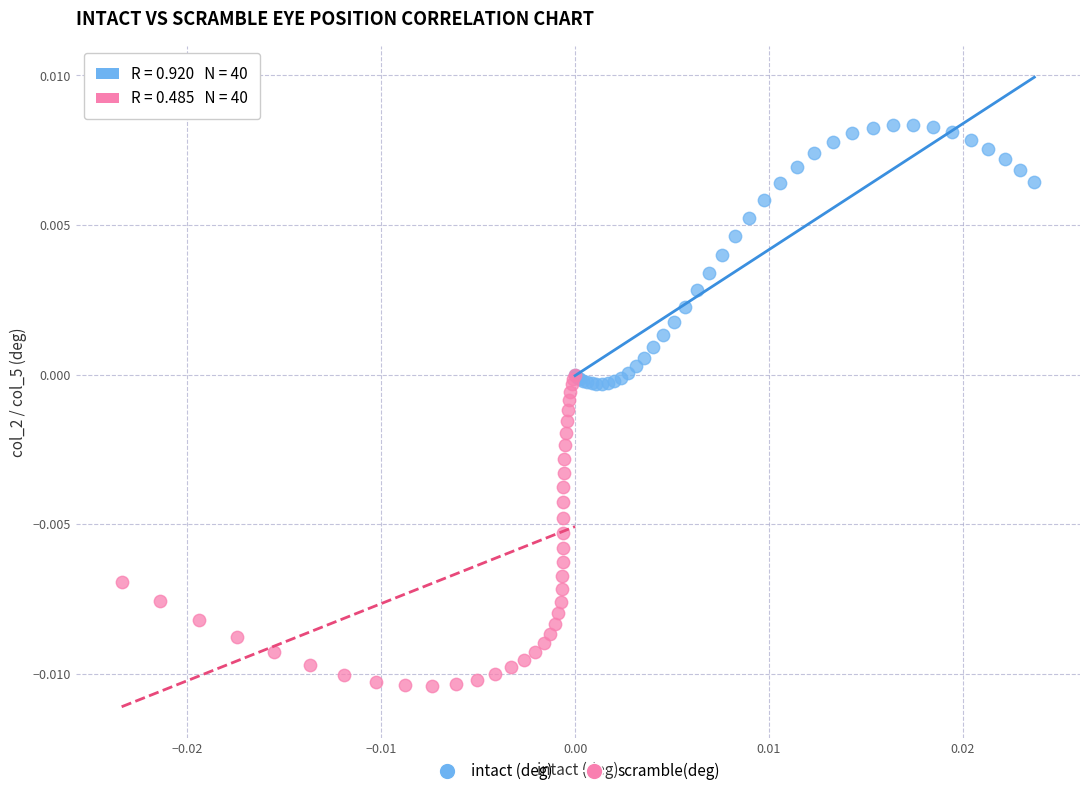

Which series contains the lowest Y value?

scramble(deg)